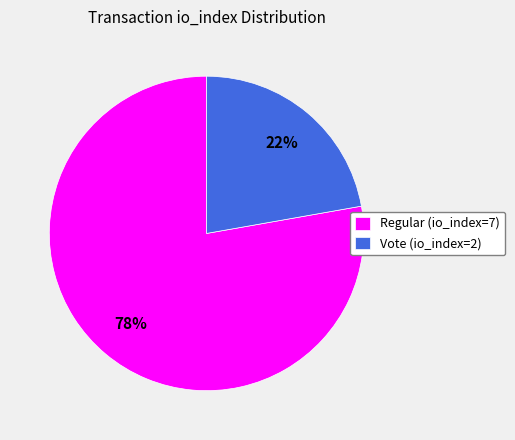

To the nearest percent, what is the average slice percentage?

50%